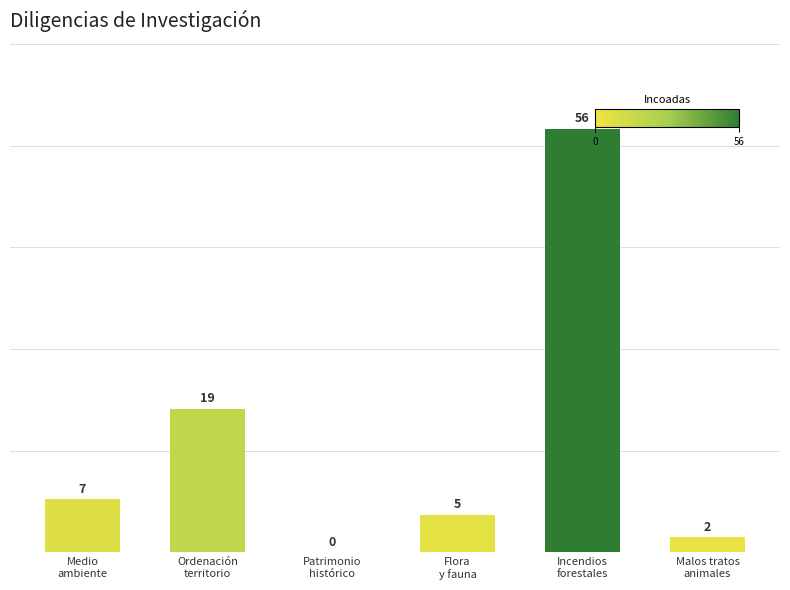

How many distinct data groups are displayed?

1